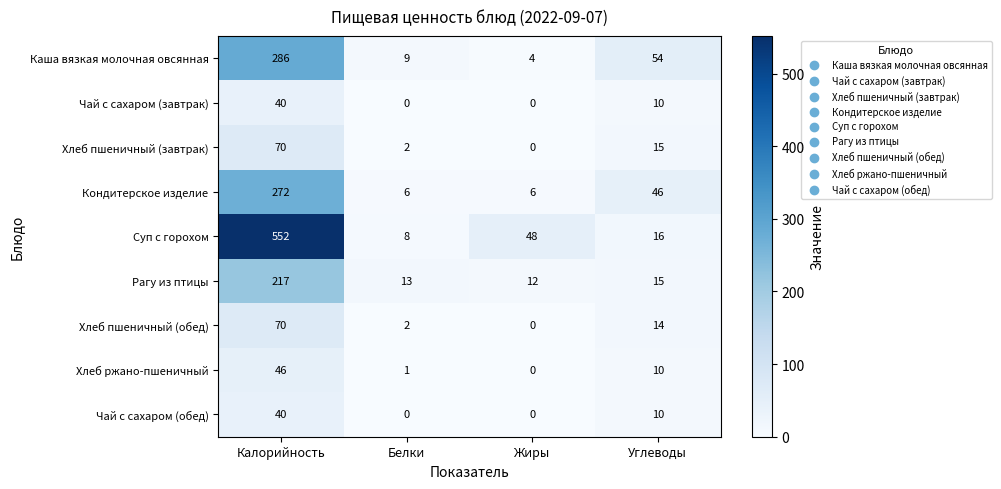

What is the maximum value for Хлеб ржано-пшеничный?

46